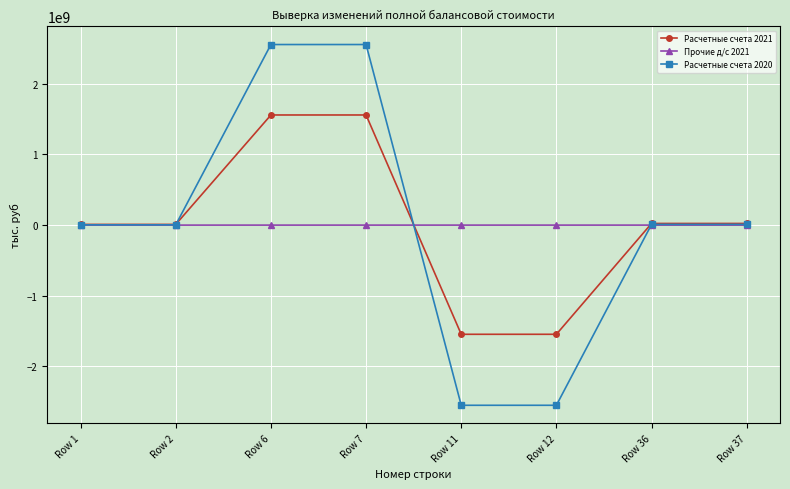

List the series in order of their peak value, lowest first.

Прочие д/с 2021, Расчетные счета 2021, Расчетные счета 2020